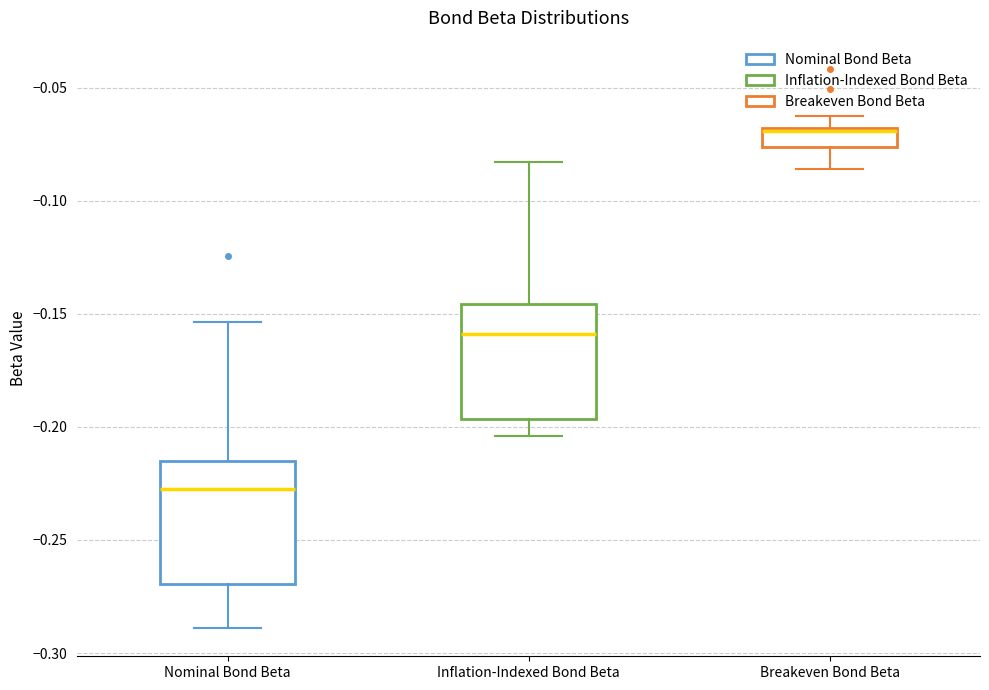

Reading left to right, transcribe this box plot: for each box, give where its median line is, the range the box spans, and where its two whiskers end, as read against the y-axis. The values are not printed on the chart, so give them approximately, as read against the axis.

Nominal Bond Beta: median -0.230, box -0.270 to -0.215, whiskers -0.290 to -0.155
Inflation-Indexed Bond Beta: median -0.160, box -0.195 to -0.145, whiskers -0.205 to -0.085
Breakeven Bond Beta: median -0.070, box -0.075 to -0.070, whiskers -0.085 to -0.065